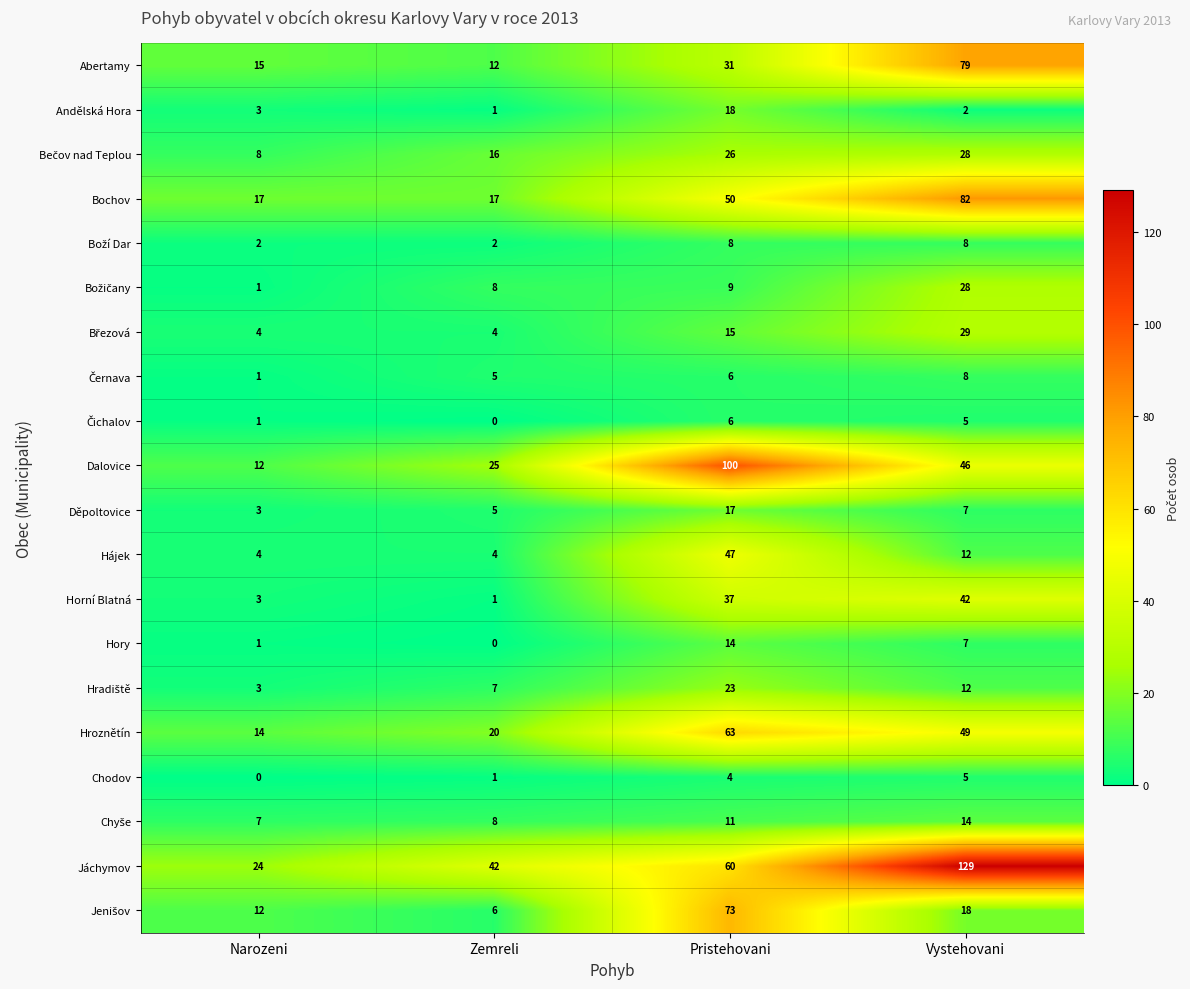

What is the greatest value displayed?

129